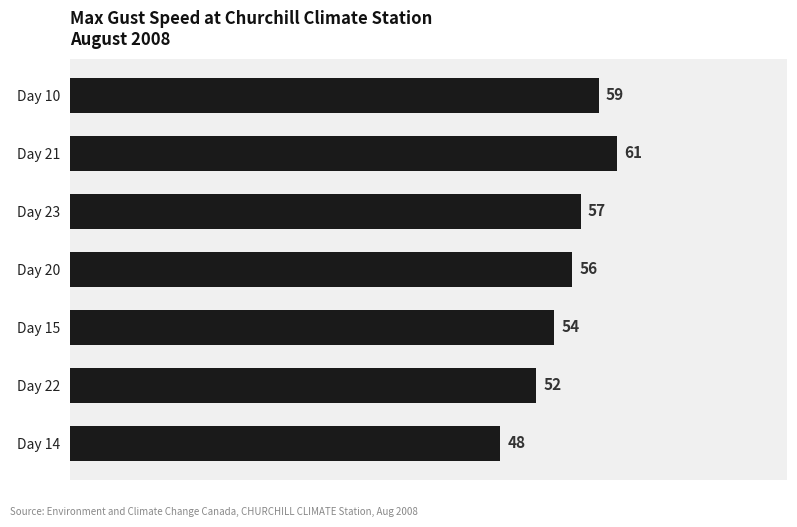

What is the value of the 4th bar from the top?

56